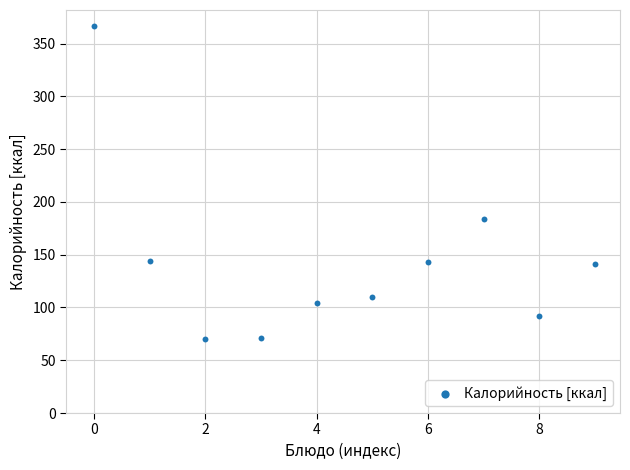

What is the average Y value?

142.6